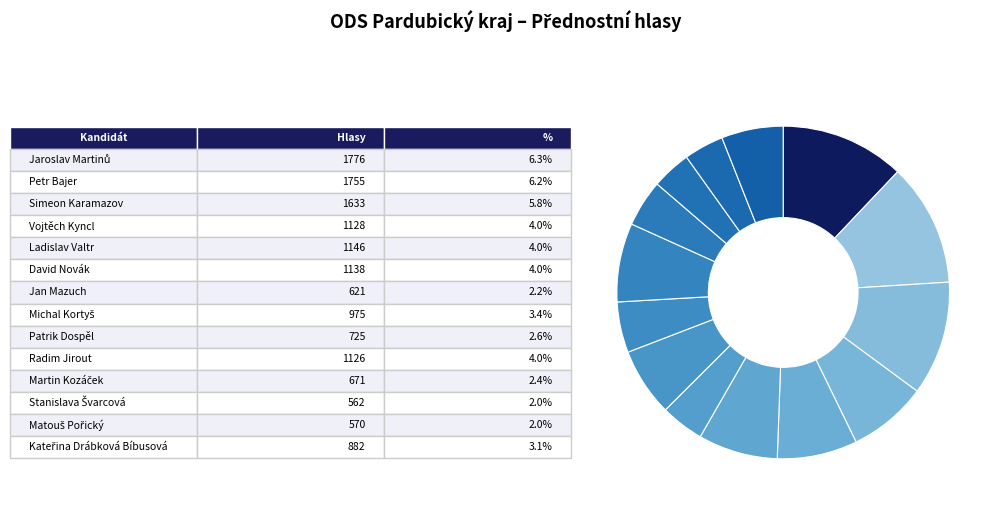

How many segments does this pie chart have?

14